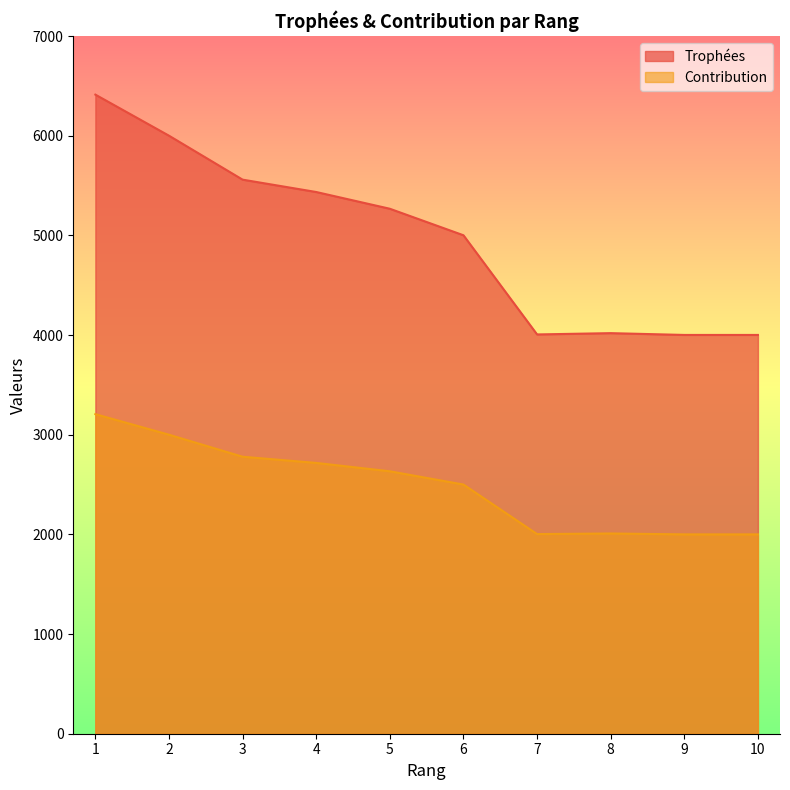

Count the number of categories in the chart.

10